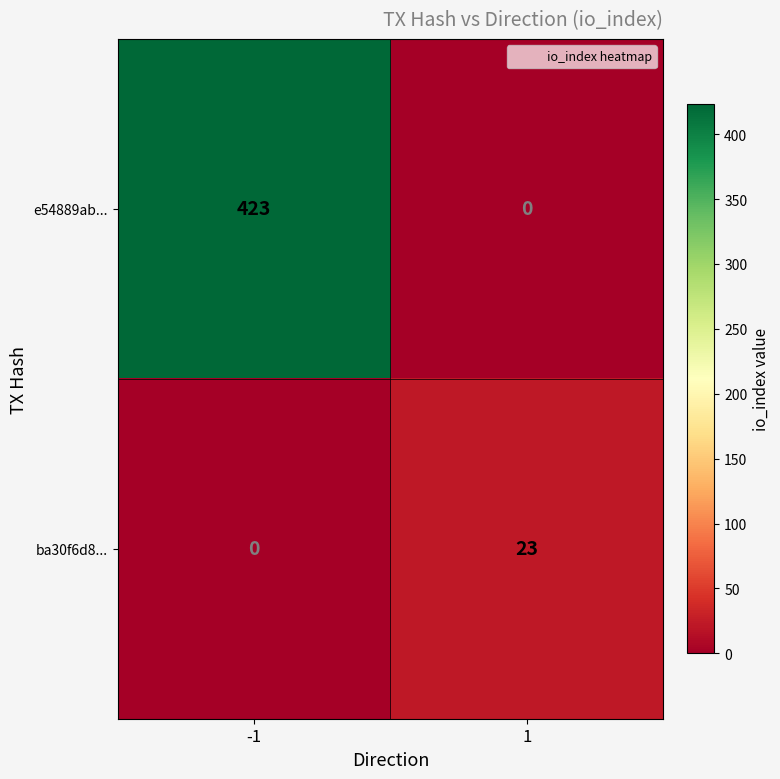

List the labels in order of e54889ab... value, largest first.

-1, 1